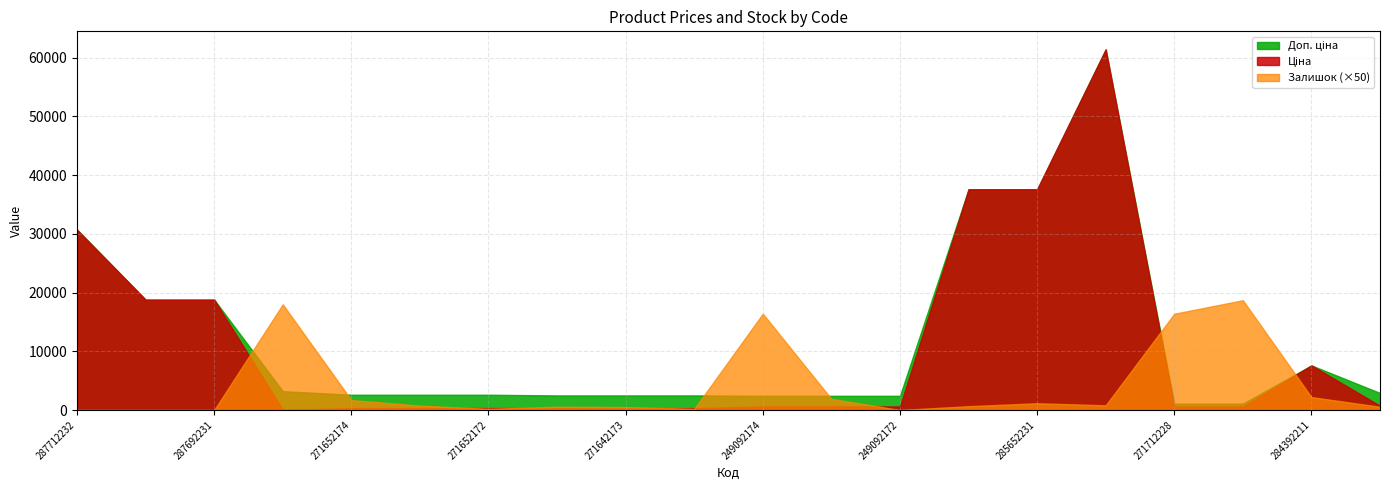

At which label is Залишок closest to 187?

249092174